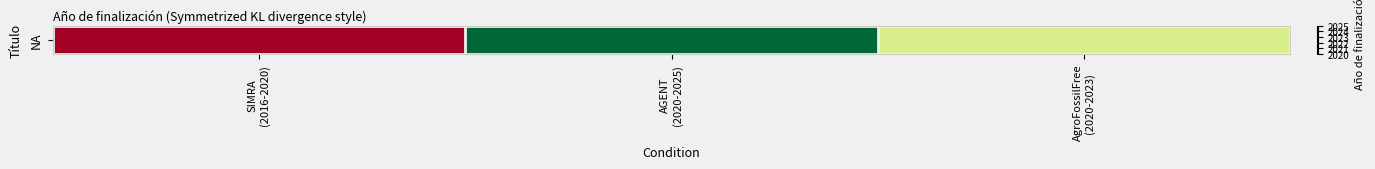

The value at SIMRA
(2016-2020) is 2020. True or false?

True